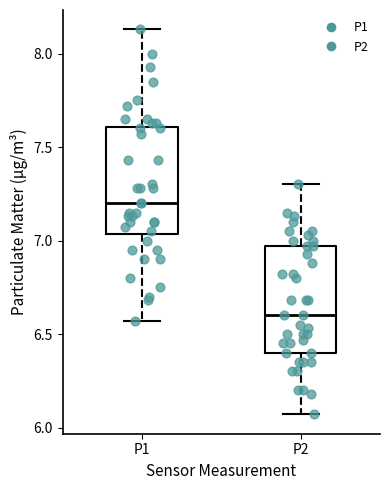

Reading left to right, read every box against the y-axis: the position of its median line, the range the box covers, and the ends of its whiskers. The values are not printed on the chart, so give them approximately, as read against the axis.

P1: median 7.20, box 7.05 to 7.60, whiskers 6.55 to 8.15
P2: median 6.60, box 6.40 to 6.95, whiskers 6.05 to 7.30